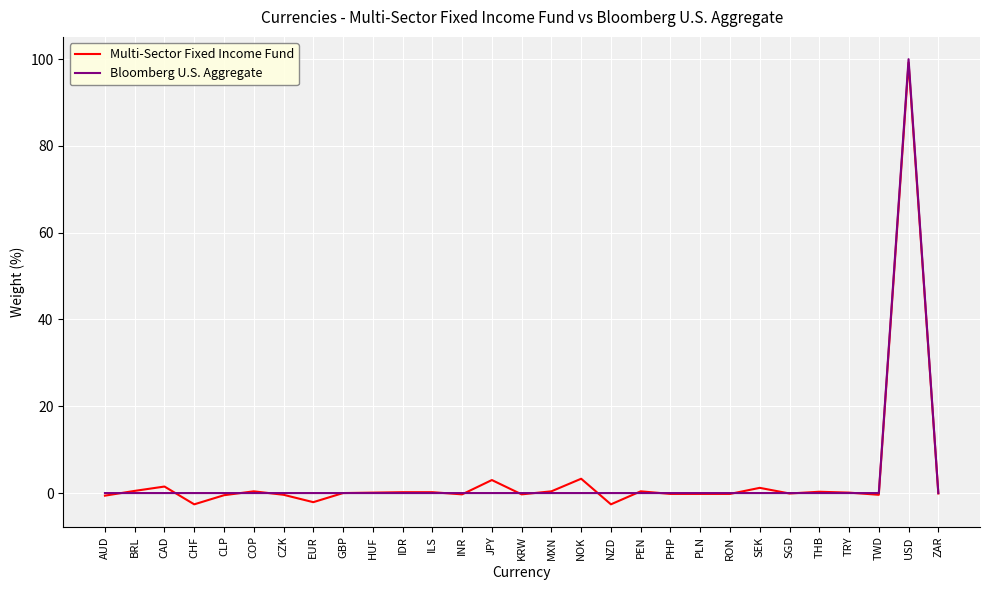

What is the total value across all series at NOK?

3.3